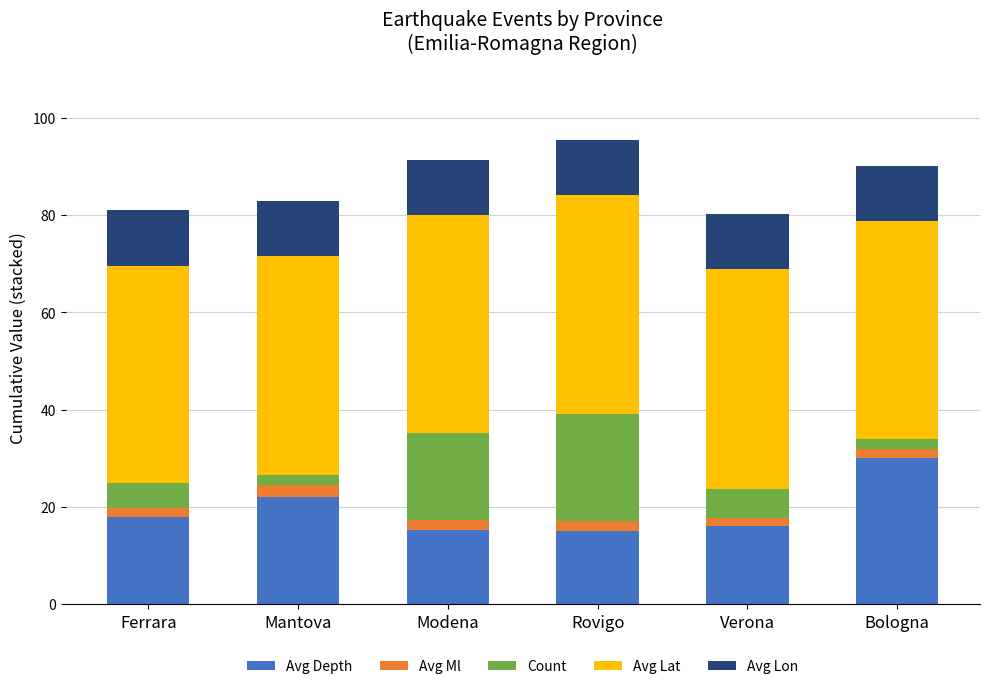

What is the lowest value of the Avg Depth series?

15.1